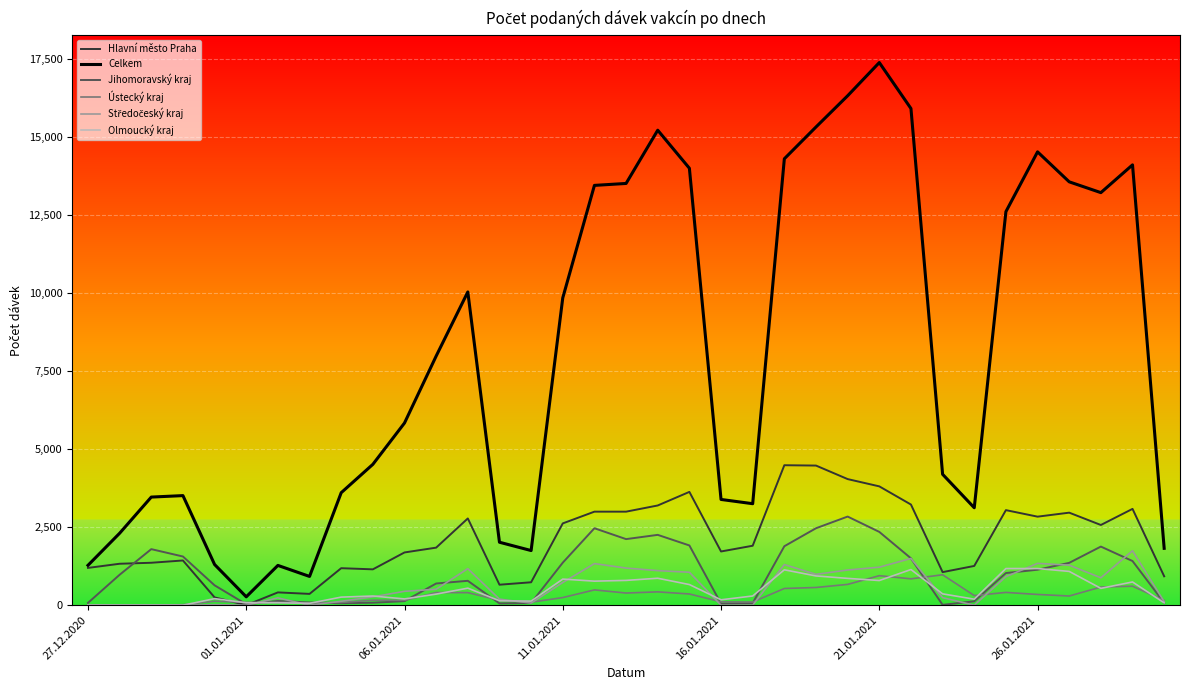

Which series has the largest range (max minus min)?

Celkem